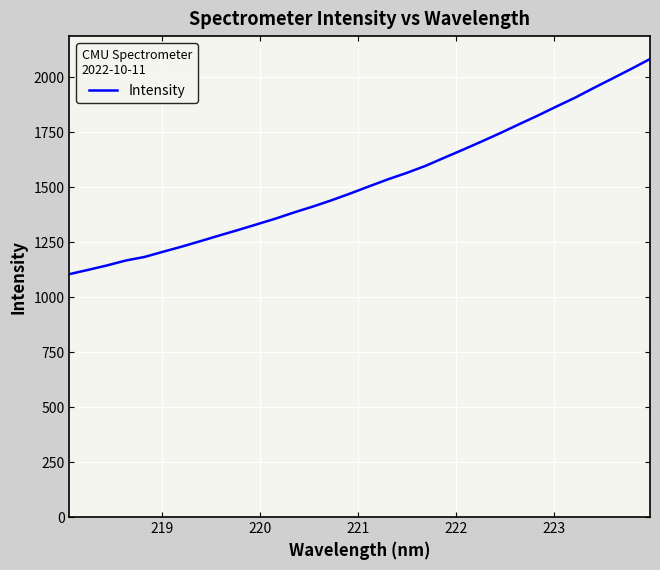

What is the difference between the maximum and minimum values?

978.0